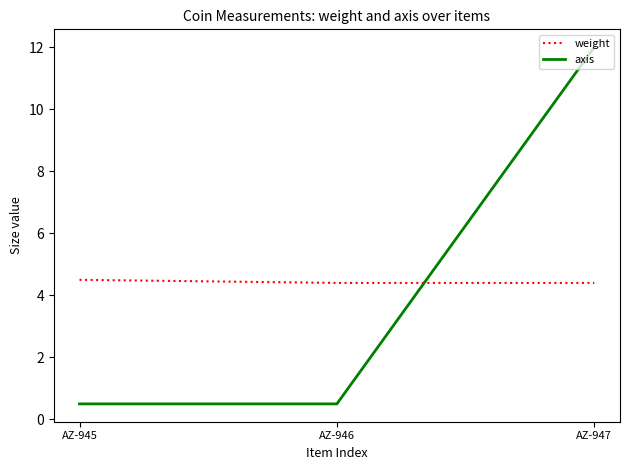

Does the chart display data point markers on the line(s)?

No